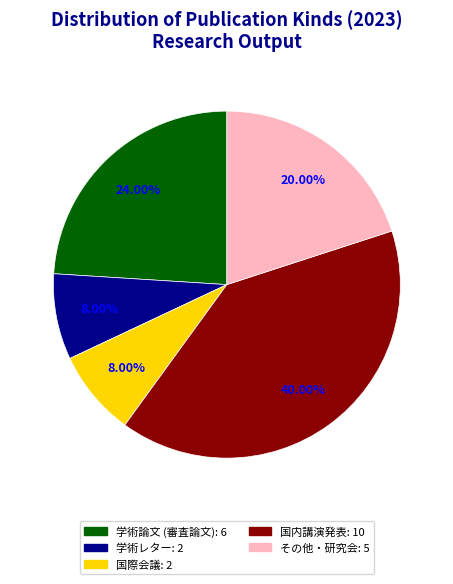

What is the largest slice in the pie chart?

国内講演発表